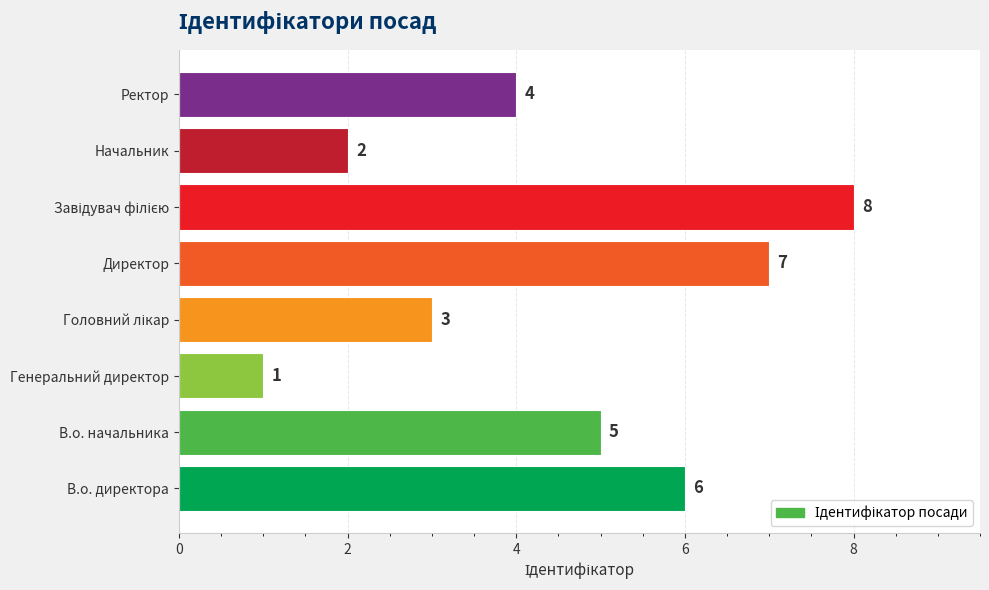

What is the sum of all values?

36